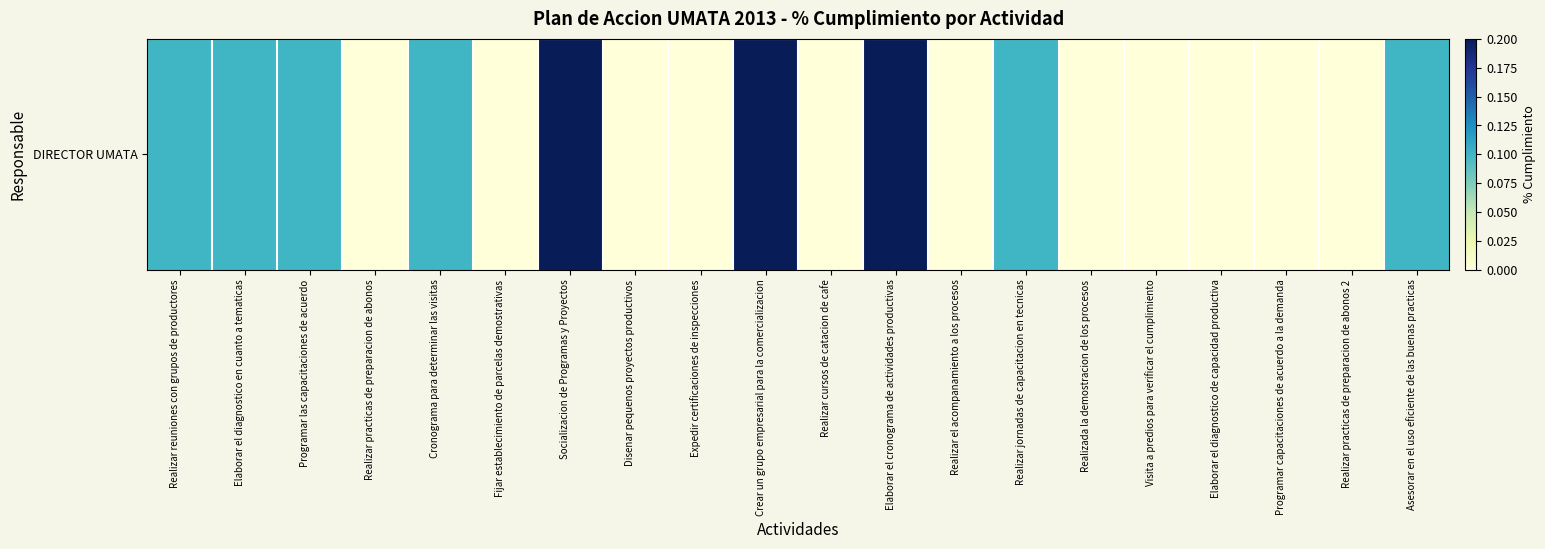

What is the difference between the values at Elaborar el cronograma de actividades productivas and Realizar el acompanamiento a los procesos?

0.2